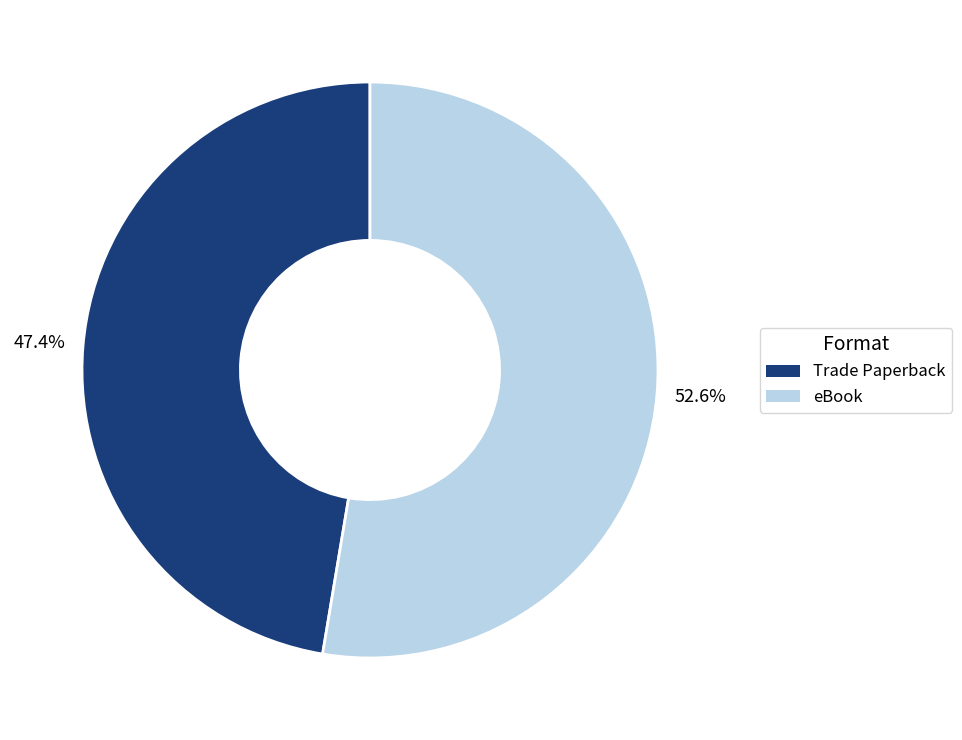

Is it true that eBook is 53% of the pie?

True